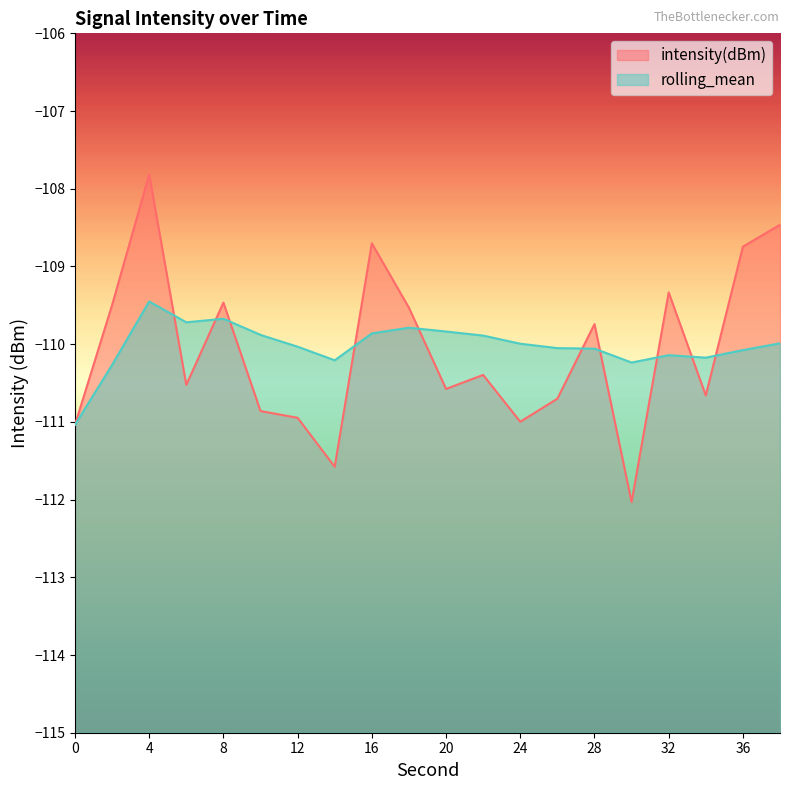

What is the spread (max minus min) of values at 4?

1.6